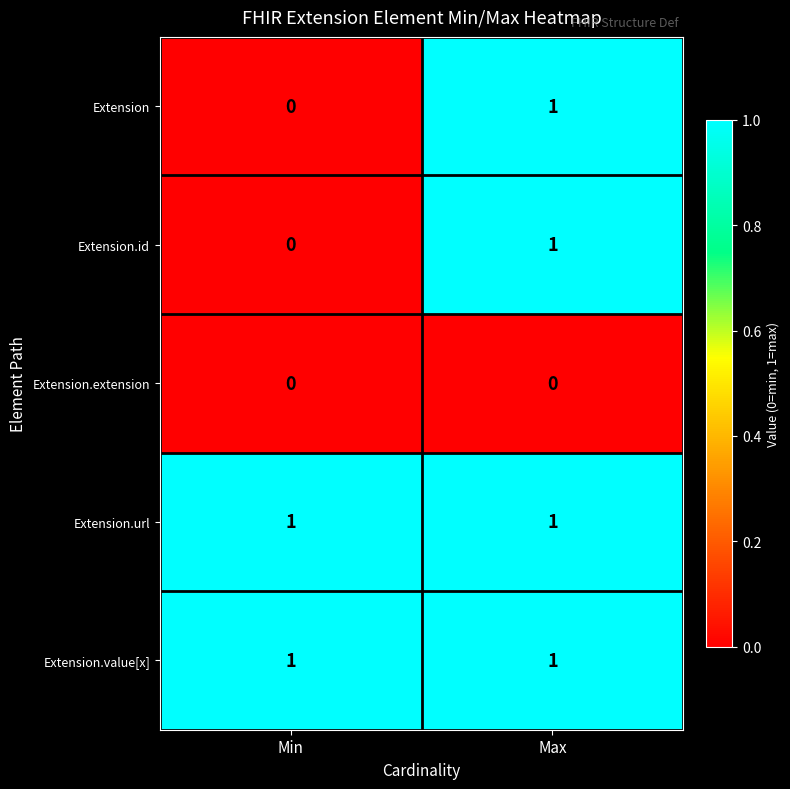

Reading left to right, list all the values displayed in this chart.

Extension: Min=0	Max=1
Extension.id: Min=0	Max=1
Extension.extension: Min=0	Max=0
Extension.url: Min=1	Max=1
Extension.value[x]: Min=1	Max=1